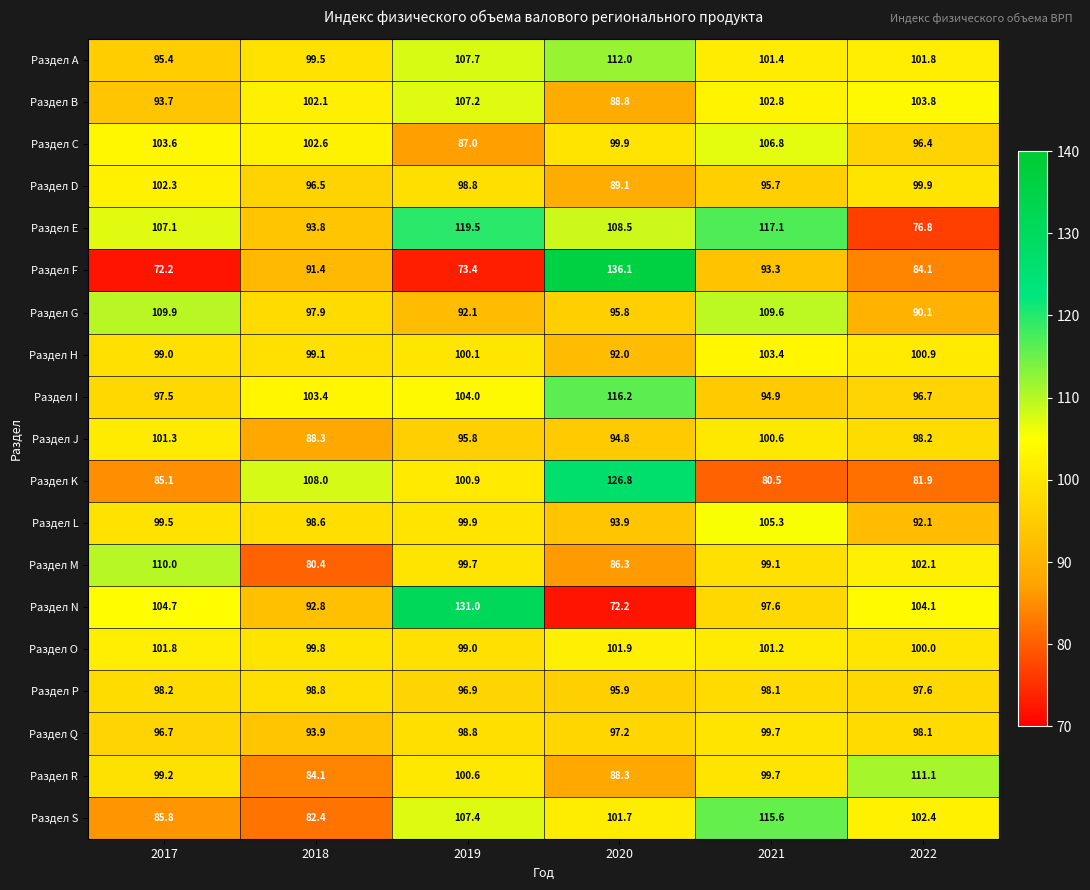

Is the value of Раздел M at 2021 greater than the value of Раздел Q at 2019?

Yes